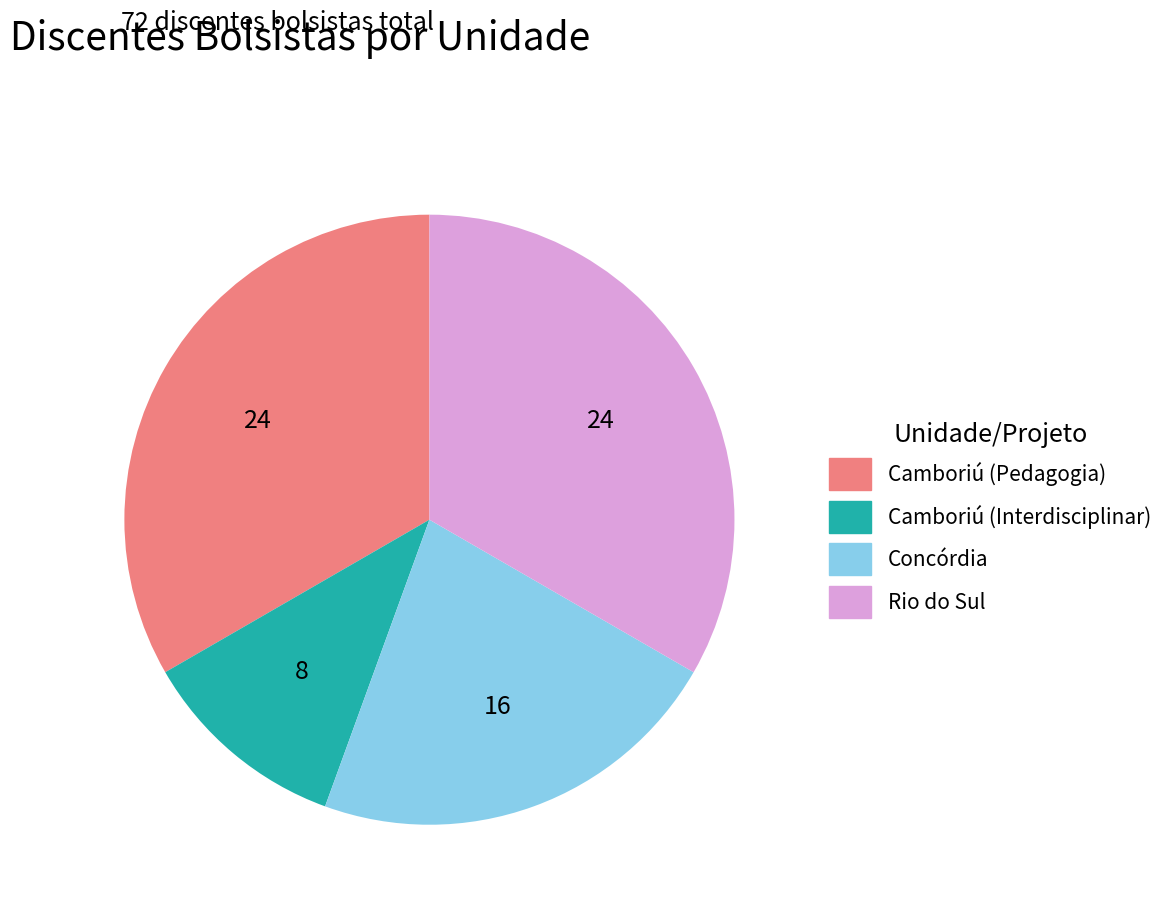

Is the sum of Camboriú (Interdisciplinar) and Concórdia greater than half?

No